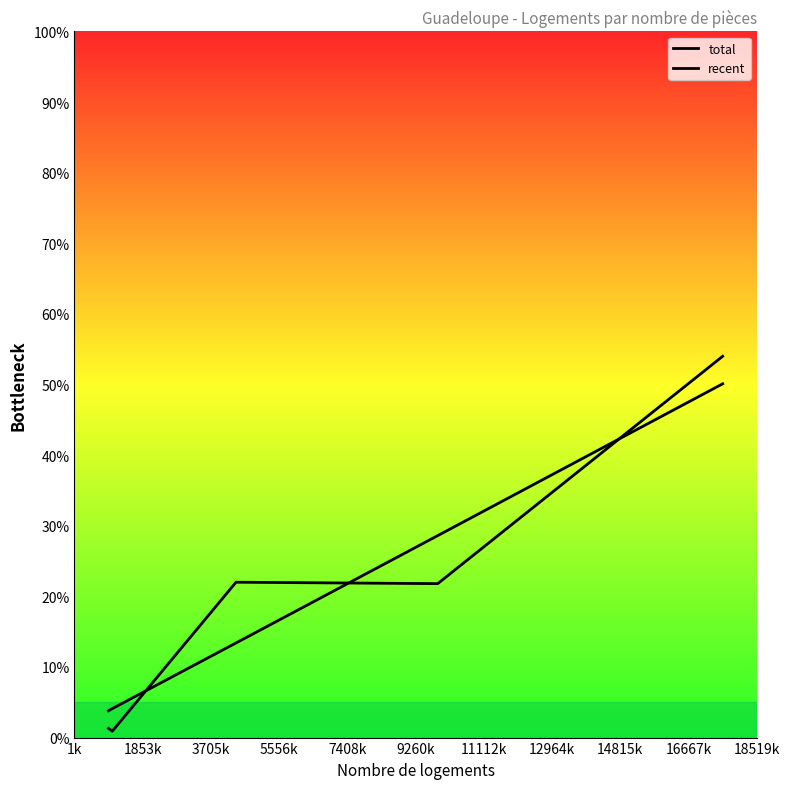

Reading left to right, list all the values displayed in this chart.

total: 3.8	4.1	13.4	28.6	50.1
recent: 1.3	0.9	22.0	21.8	54.0